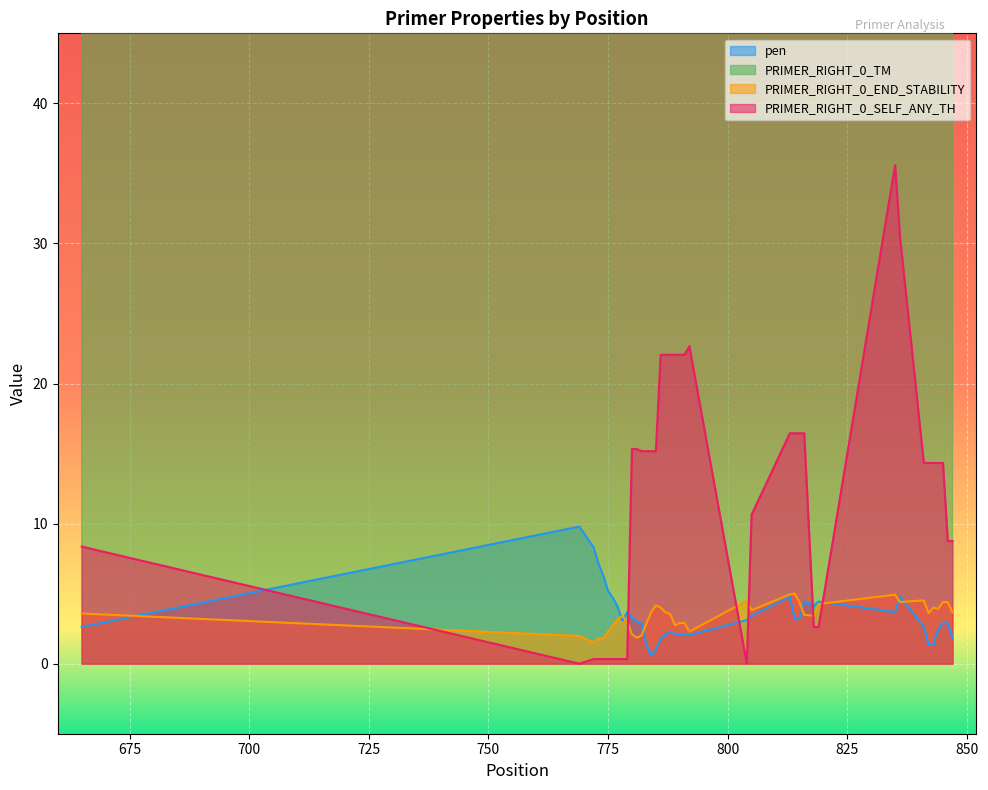

Reading left to right, extract all data points from this chart.

pen: 665=2.6	769=9.8	772=8.3	773=7.1	774=6.3	775=5.2	776=4.7	777=4.1	778=3.1	779=3.7	780=3.3	781=3.0	782=2.9	783=1.3	784=0.6	785=1.0	786=1.8	787=2.1	788=2.3	789=2.1	790=2.0	791=2.0	792=2.0	804=3.1	805=3.4	813=4.8	814=3.2	815=3.2	816=4.4	818=4.1	819=4.4	835=3.7	836=4.8	841=2.6	842=1.3	843=1.3	844=2.5	845=2.9	846=2.9	847=1.8
PRIMER_RIGHT_0_TM: 665=58.4	769=57.2	772=58.7	773=58.9	774=60.3	775=59.8	776=59.3	777=58.9	778=59.9	779=58.3	780=60.3	781=59.0	782=60.9	783=60.3	784=60.6	785=60.0	786=60.8	787=61.1	788=59.7	789=61.1	790=60.0	791=60.0	792=60.0	804=61.1	805=61.4	813=62.8	814=61.2	815=61.2	816=62.4	818=62.1	819=62.4	835=61.7	836=62.8	841=62.6	842=59.6	843=59.6	844=61.5	845=60.9	846=60.9	847=60.8
PRIMER_RIGHT_0_END_STABILITY: 665=3.6	769=2.0	772=1.5	773=1.8	774=1.8	775=2.3	776=2.7	777=3.2	778=3.4	779=3.0	780=2.1	781=1.9	782=2.0	783=2.9	784=3.7	785=4.2	786=4.0	787=3.7	788=3.5	789=2.7	790=2.9	791=2.9	792=2.3	804=4.5	805=3.8	813=4.9	814=5.0	815=4.4	816=3.5	818=3.4	819=4.3	835=4.9	836=4.4	841=4.5	842=3.6	843=4.0	844=3.9	845=4.4	846=4.4	847=3.7
PRIMER_RIGHT_0_SELF_ANY_TH: 665=8.4	769=0.0	772=0.3	773=0.3	774=0.3	775=0.3	776=0.3	777=0.3	778=0.3	779=0.3	780=15.3	781=15.3	782=15.2	783=15.2	784=15.2	785=15.2	786=22.1	787=22.1	788=22.1	789=22.1	790=22.1	791=22.1	792=22.7	804=0.0	805=10.6	813=16.4	814=16.4	815=16.4	816=16.4	818=2.6	819=2.6	835=35.6	836=30.5	841=14.3	842=14.3	843=14.3	844=14.3	845=14.3	846=8.8	847=8.8